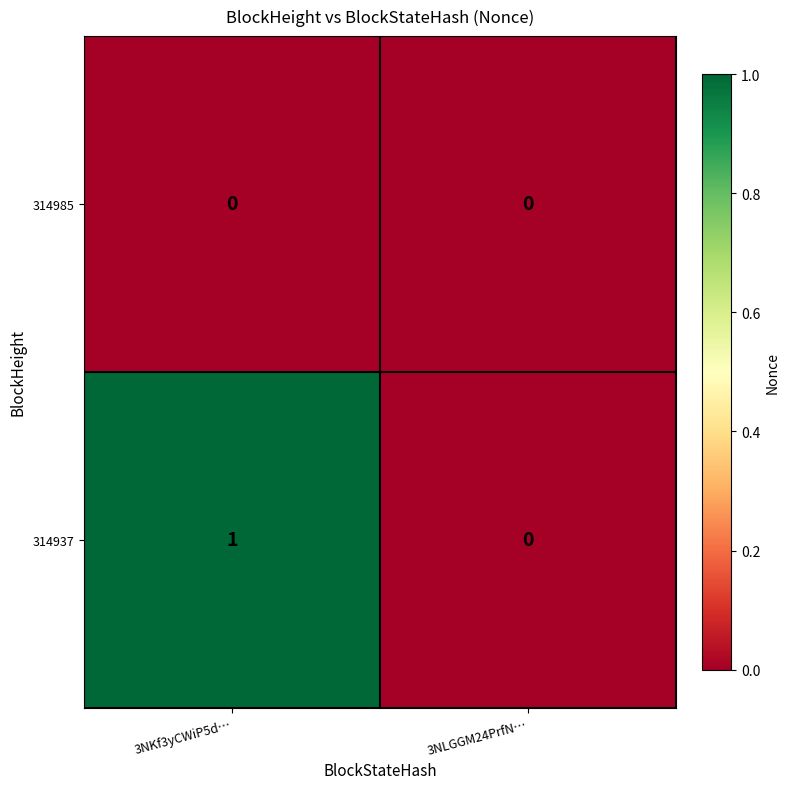

Rank the series by their average value, from lowest to highest.

314985, 314937